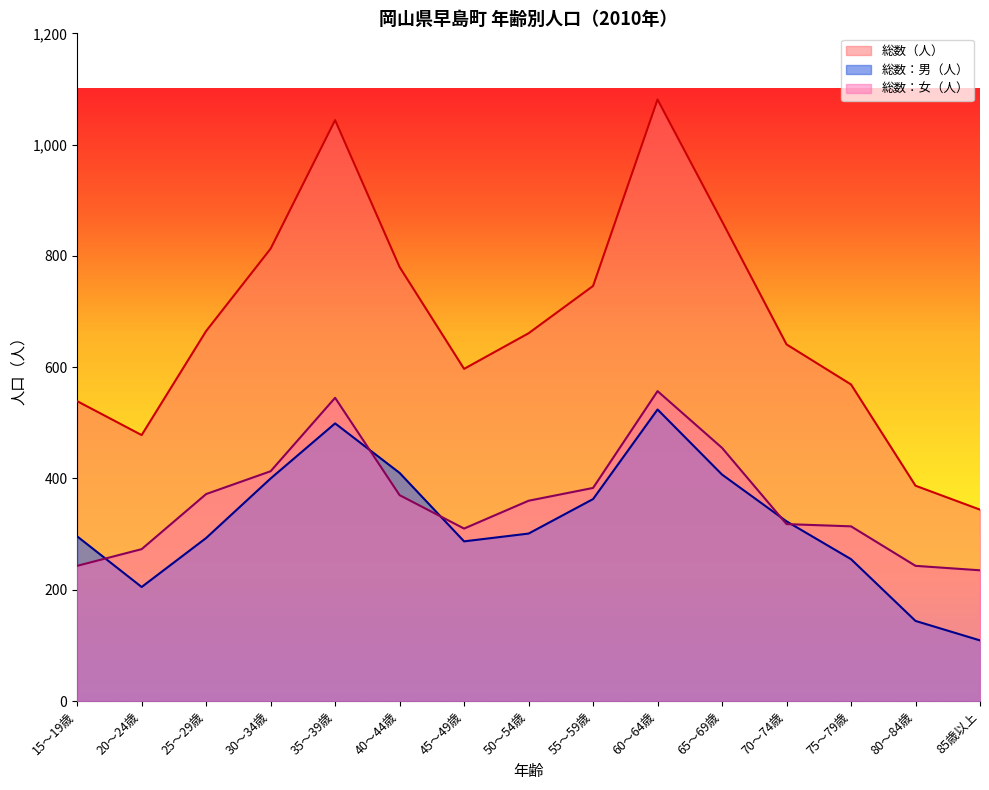

At which category is the sum across all series the highest?

60～64歳